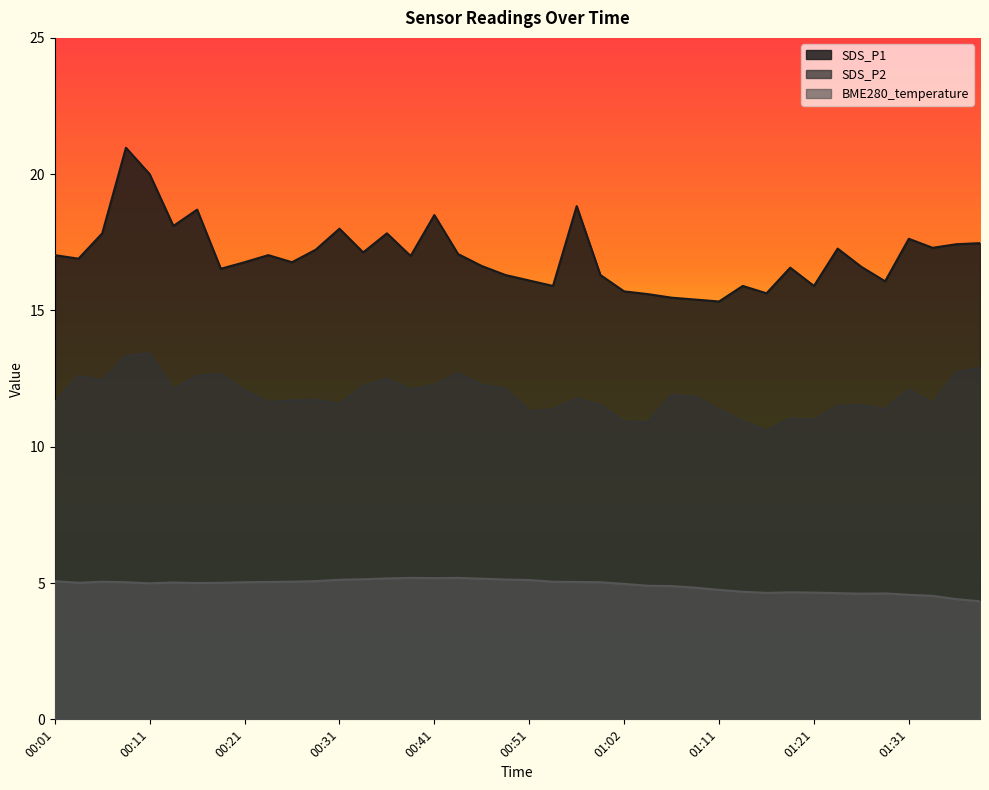

What is the maximum value shown in the chart?

21.0